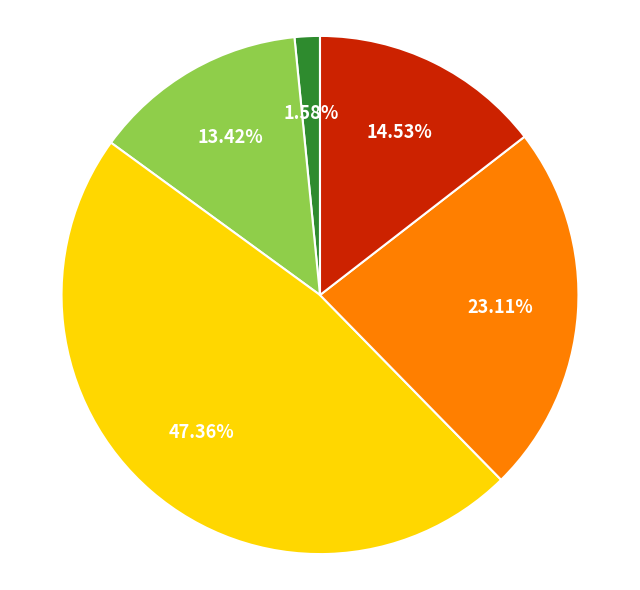

To the nearest percent, what is the average slice percentage?

20%